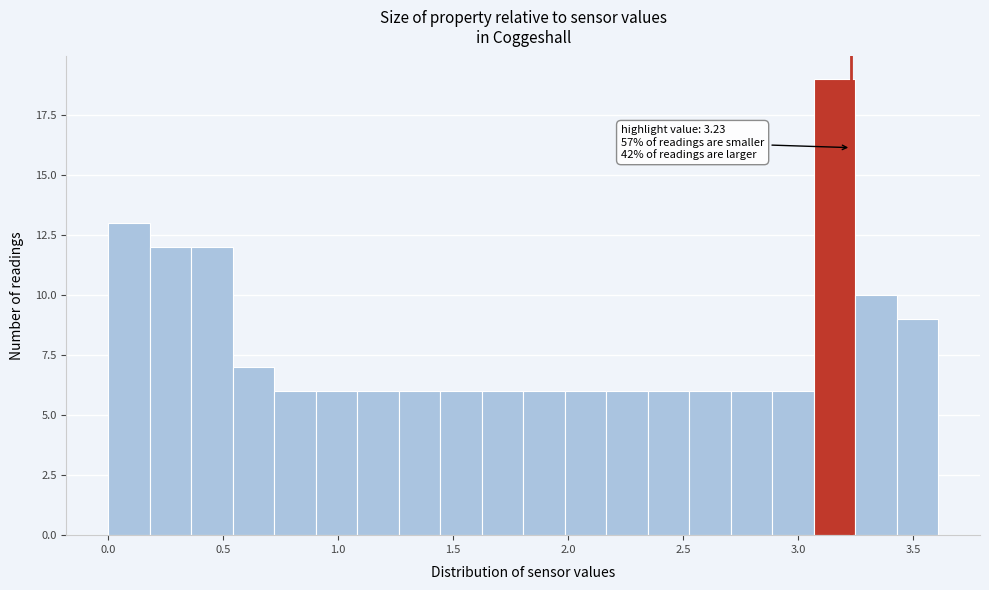

Read against the x-axis, roughly where is the centre of the tallest bar?

3.15